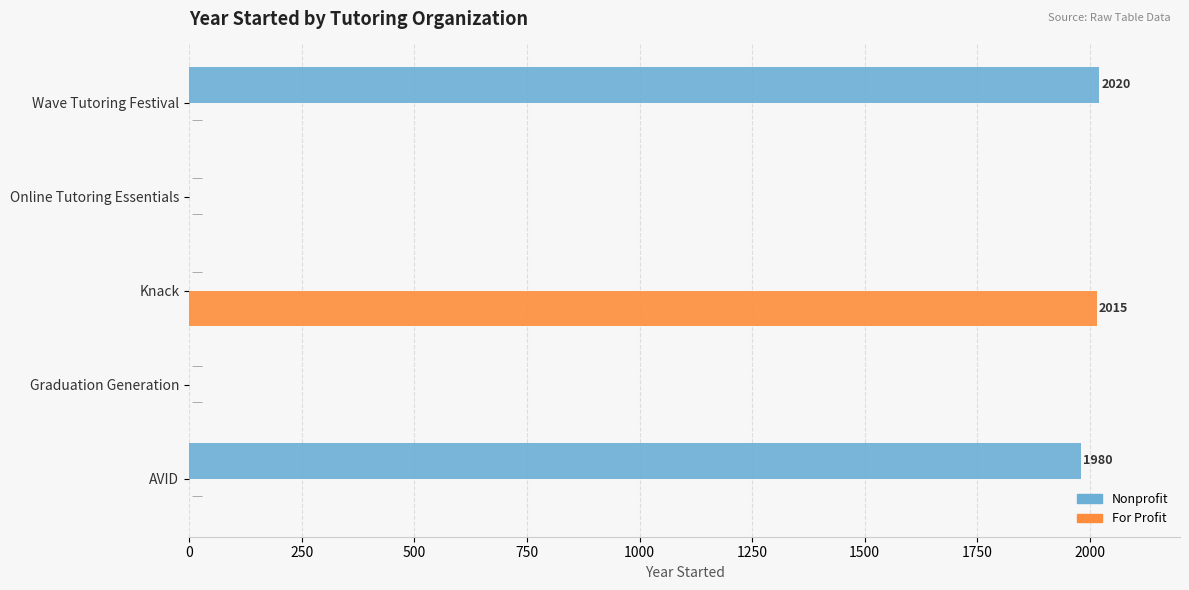

What is the total value across all series at AVID?

1980